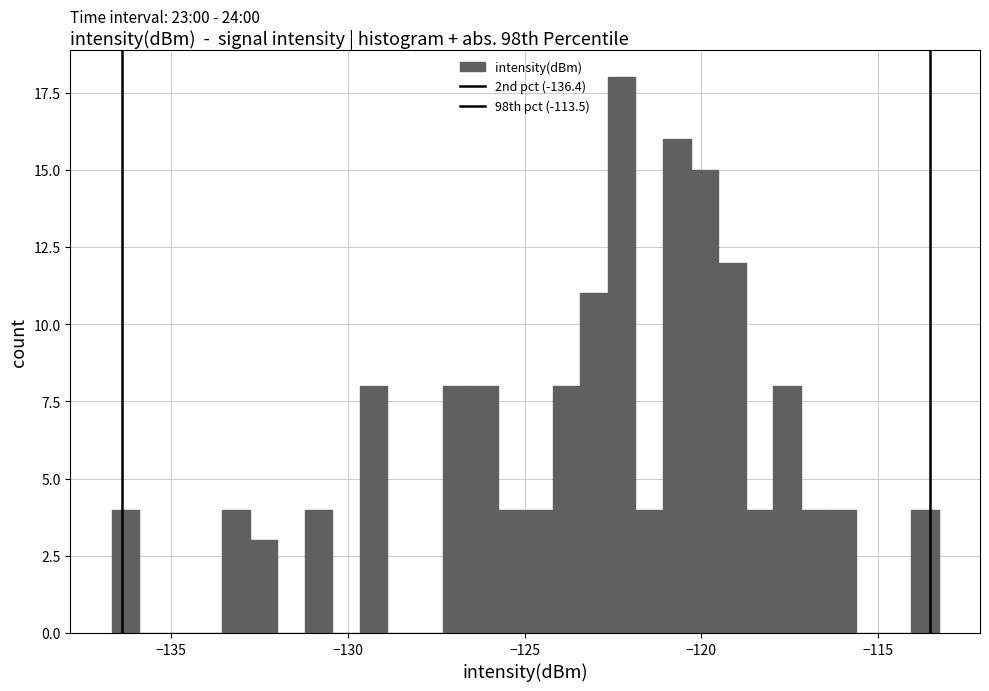

Around what value on the x-axis is the tallest bar? Give the approximate position of its centre, as read against the axis.

-122.5